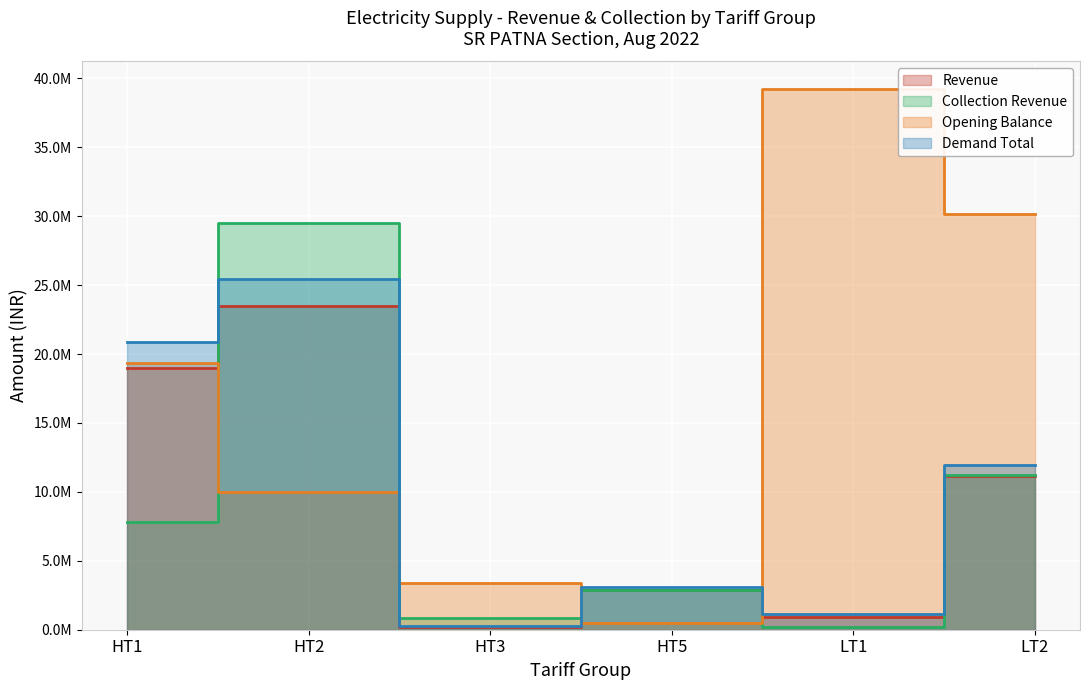

What is the difference between the maximum and minimum values in the Revenue series?

23307868.4